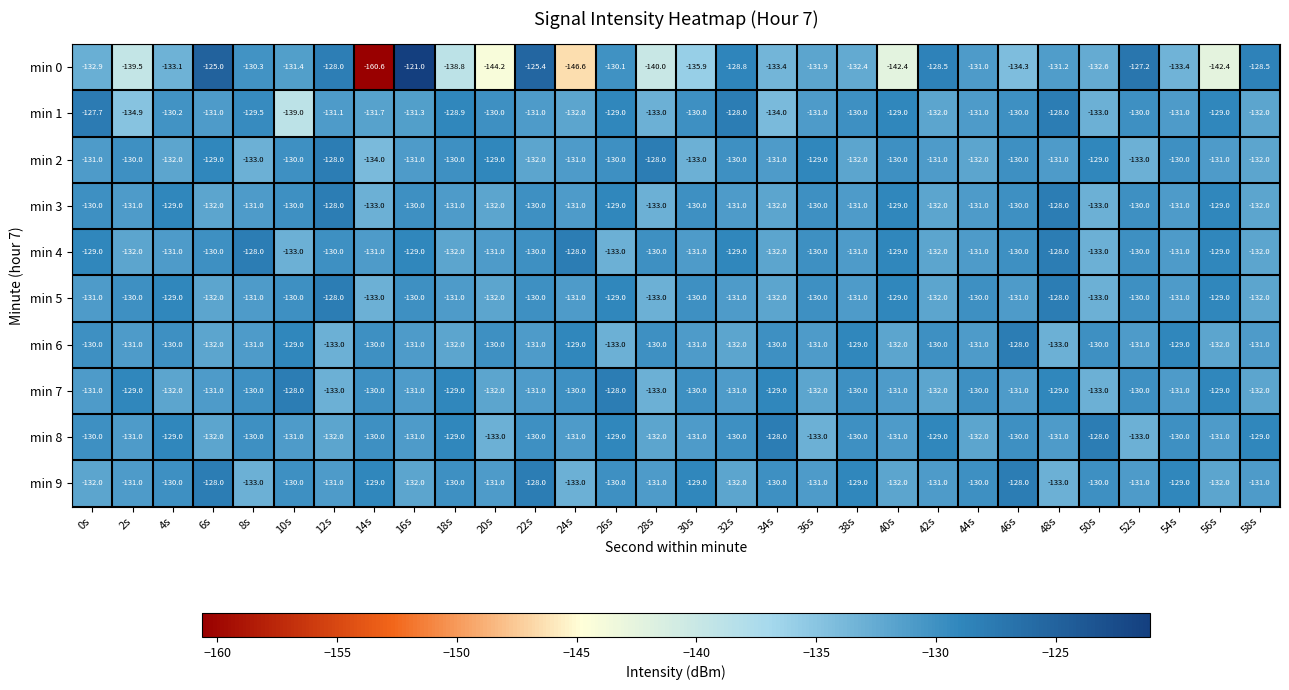

What is the spread (max minus min) of values at 54s?

4.4